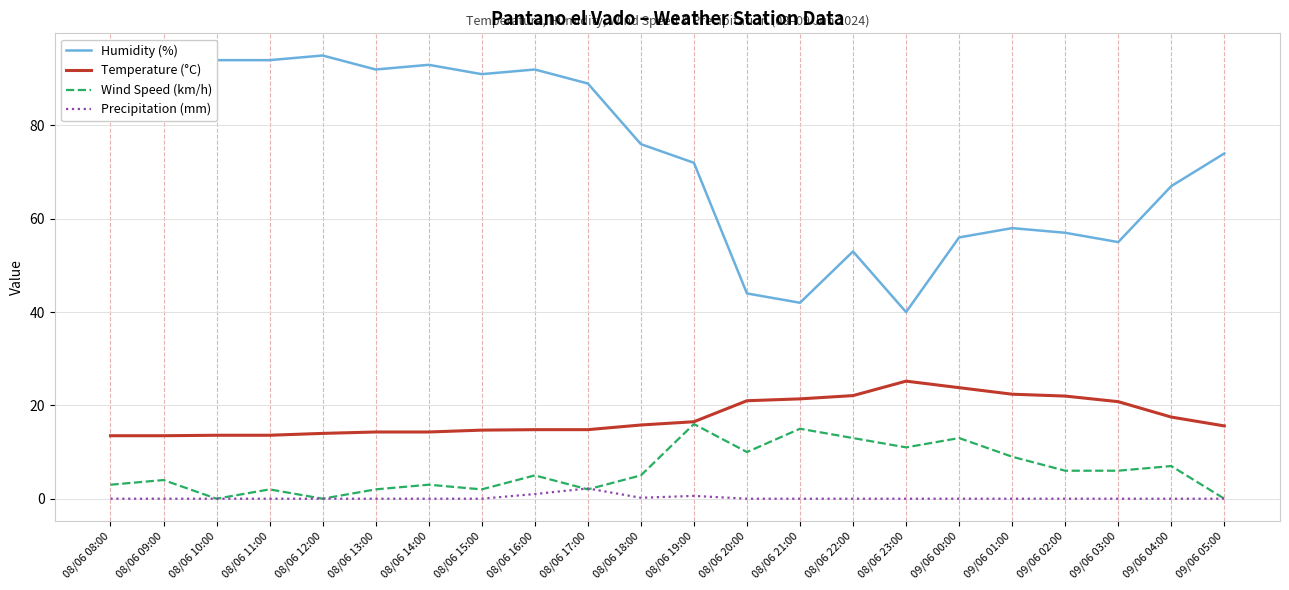

At how many categories does at least one series exceed 6?

22